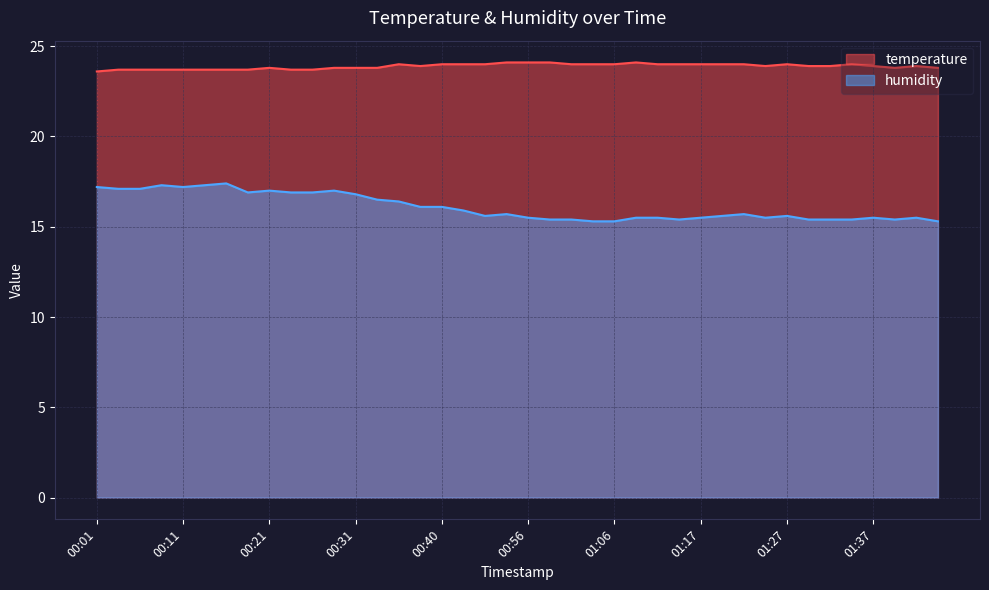

Is it true that humidity equals 15.6 at 01:27?

True